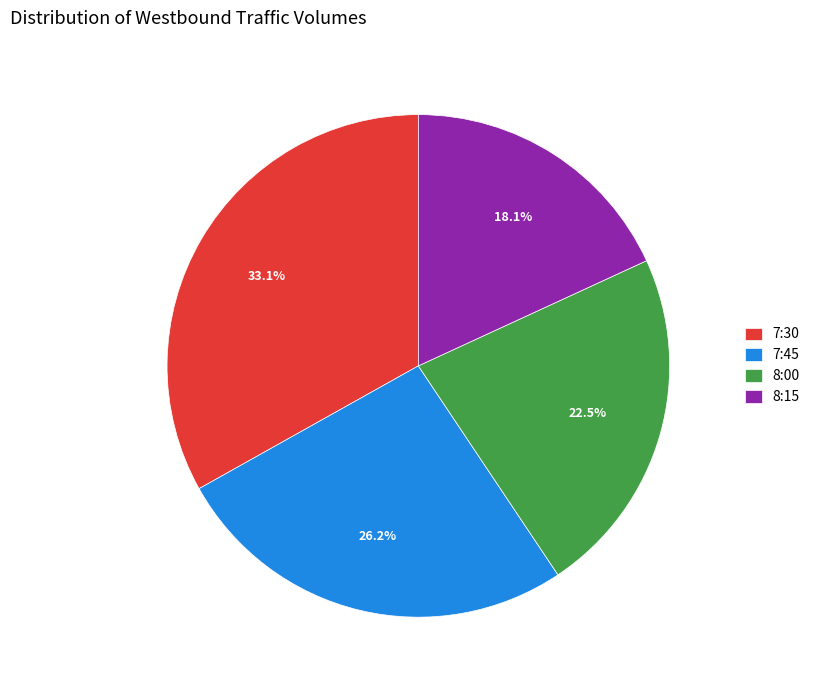

Rank the categories by value from highest to lowest.

7:30, 7:45, 8:00, 8:15